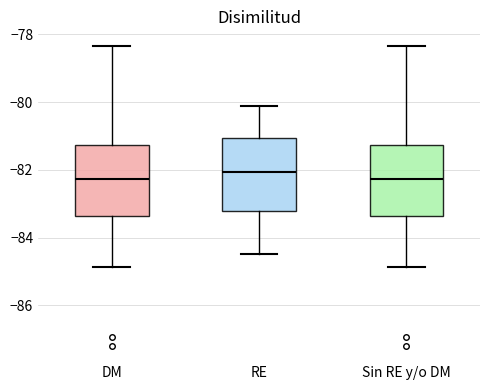

Where does the lower whisker of the box for Sin RE y/o DM end on the y-axis? The values are not printed on the chart, so give them approximately, as read against the axis.

-84.8